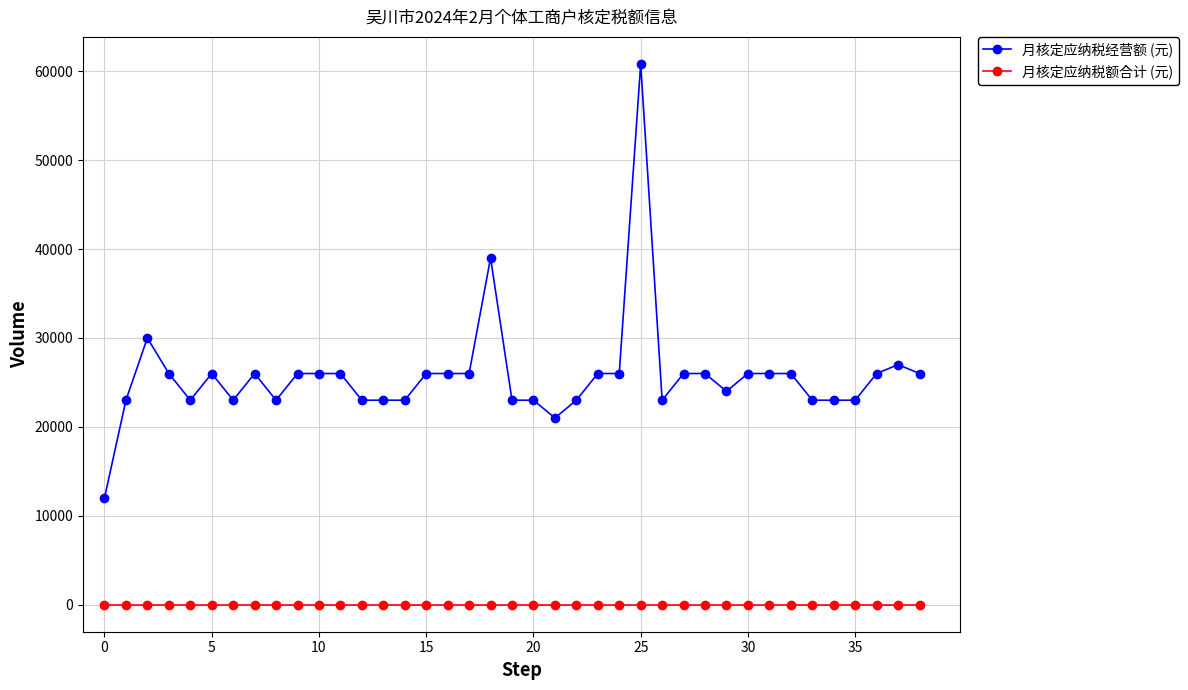

What is the greatest value displayed?

60820.7